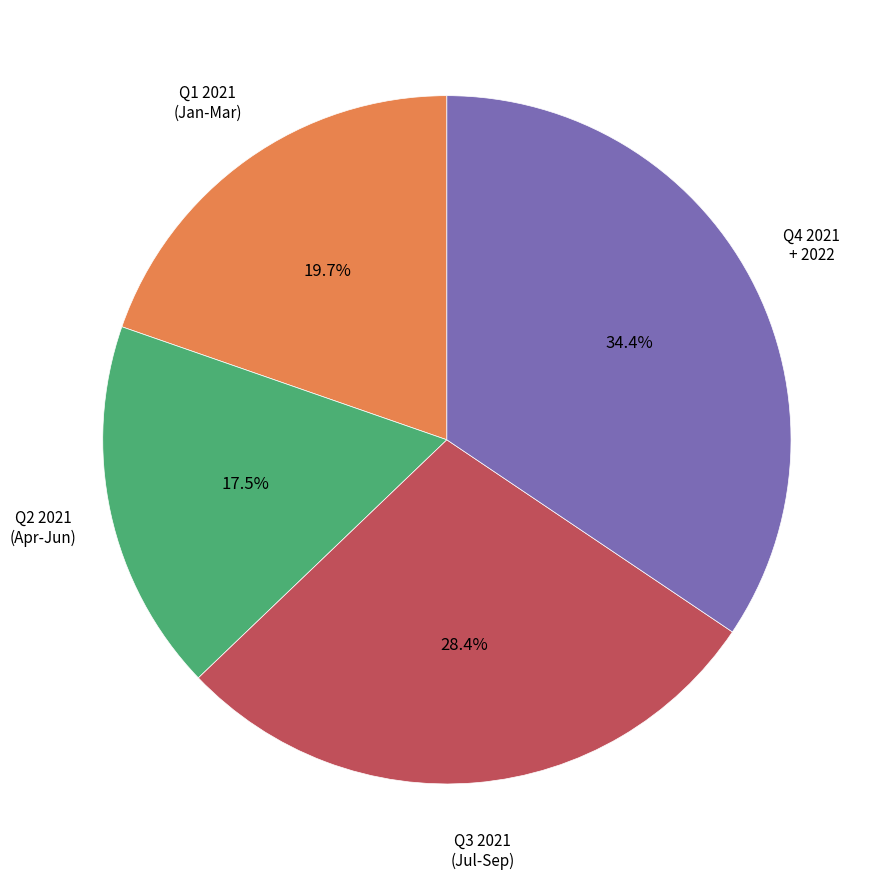

Is there any slice that represents more than half of the pie?

No